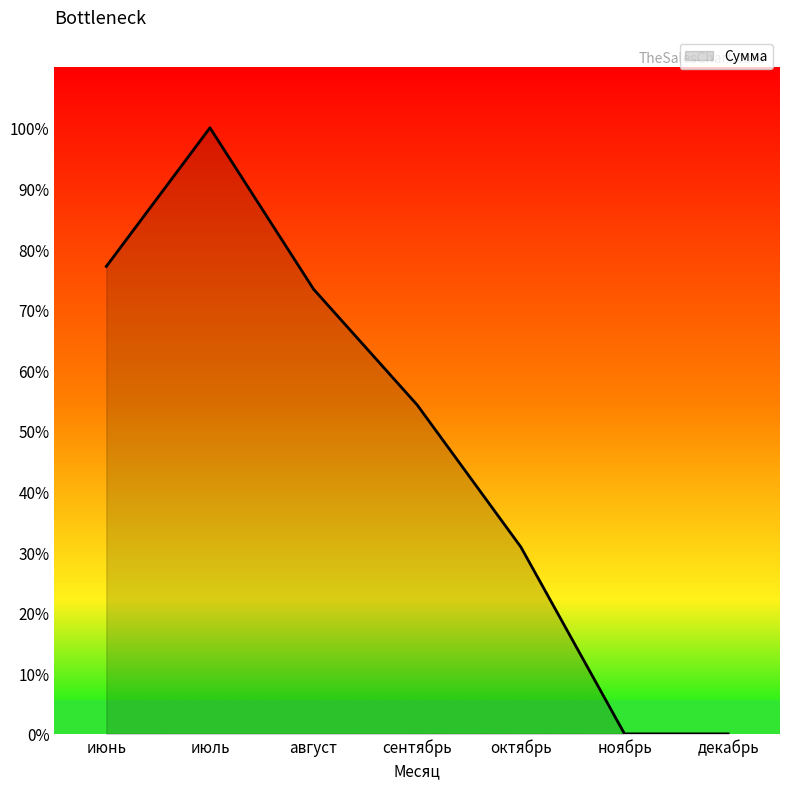

Reading left to right, transcribe all the data shown in this chart.

21206.8	27496.8	20173.9	14920.3	8476.2	0.0	0.0